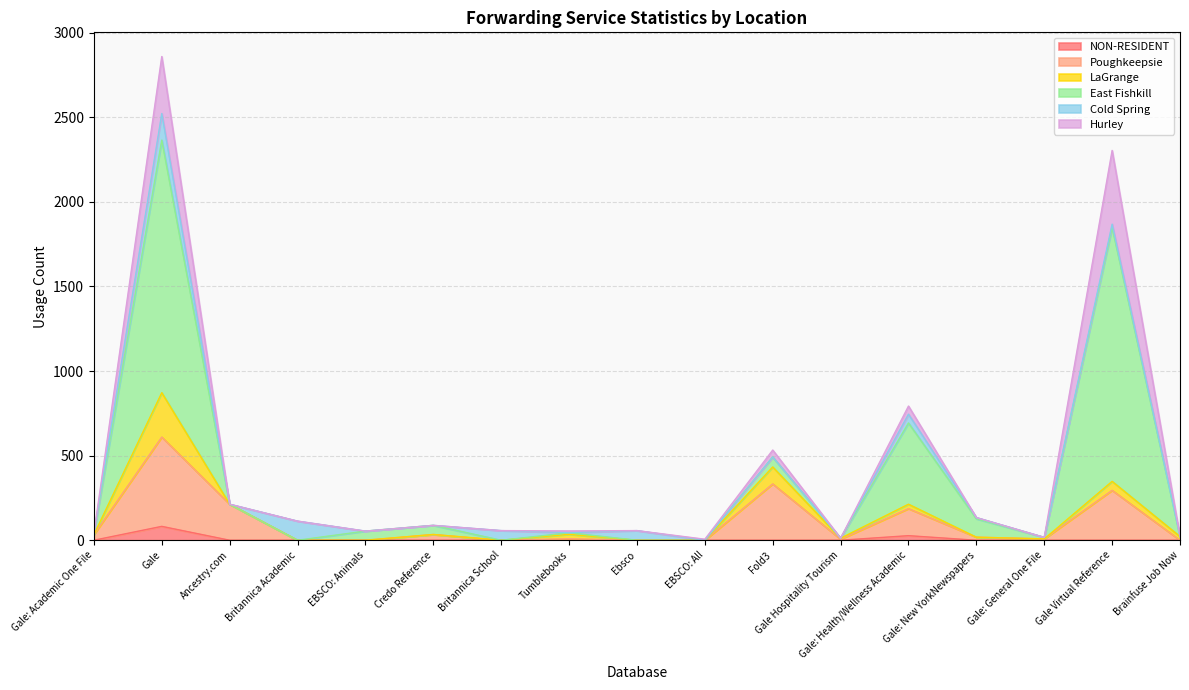

The Poughkeepsie series shows 33 at Gale: Academic One File. True or false?

True